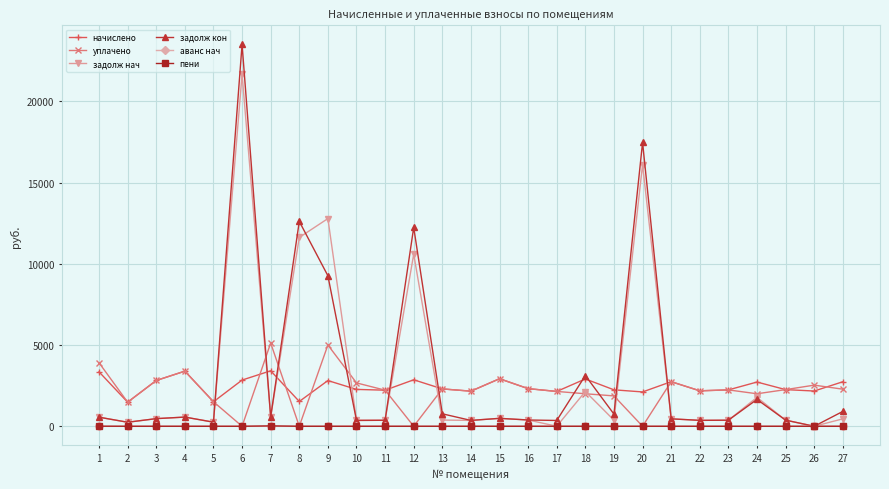

The начислено series shows 2743.2 at 21. True or false?

True